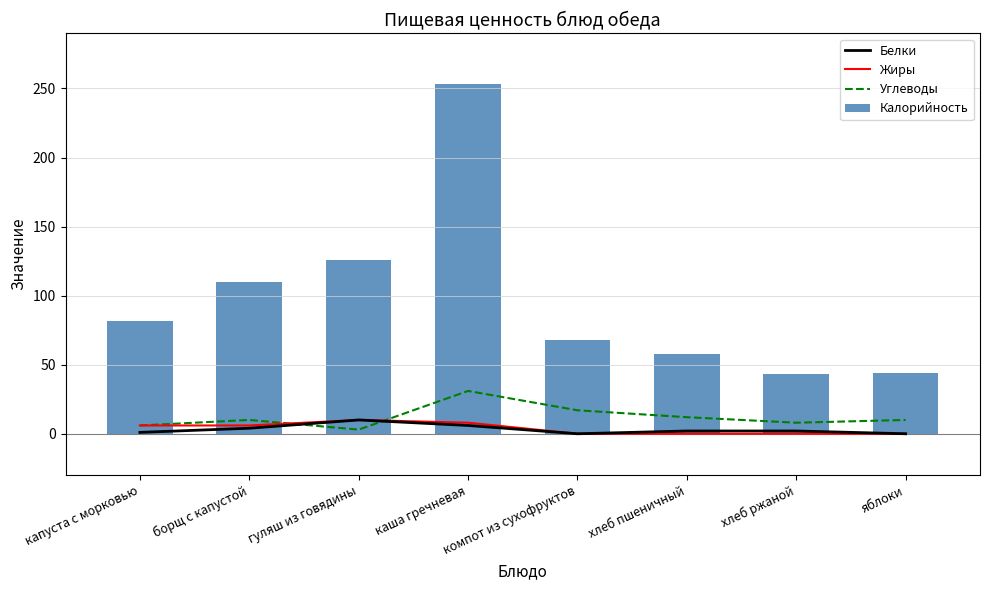

True or false: Углеводы has a value of 2 at капуста с морковью.

False